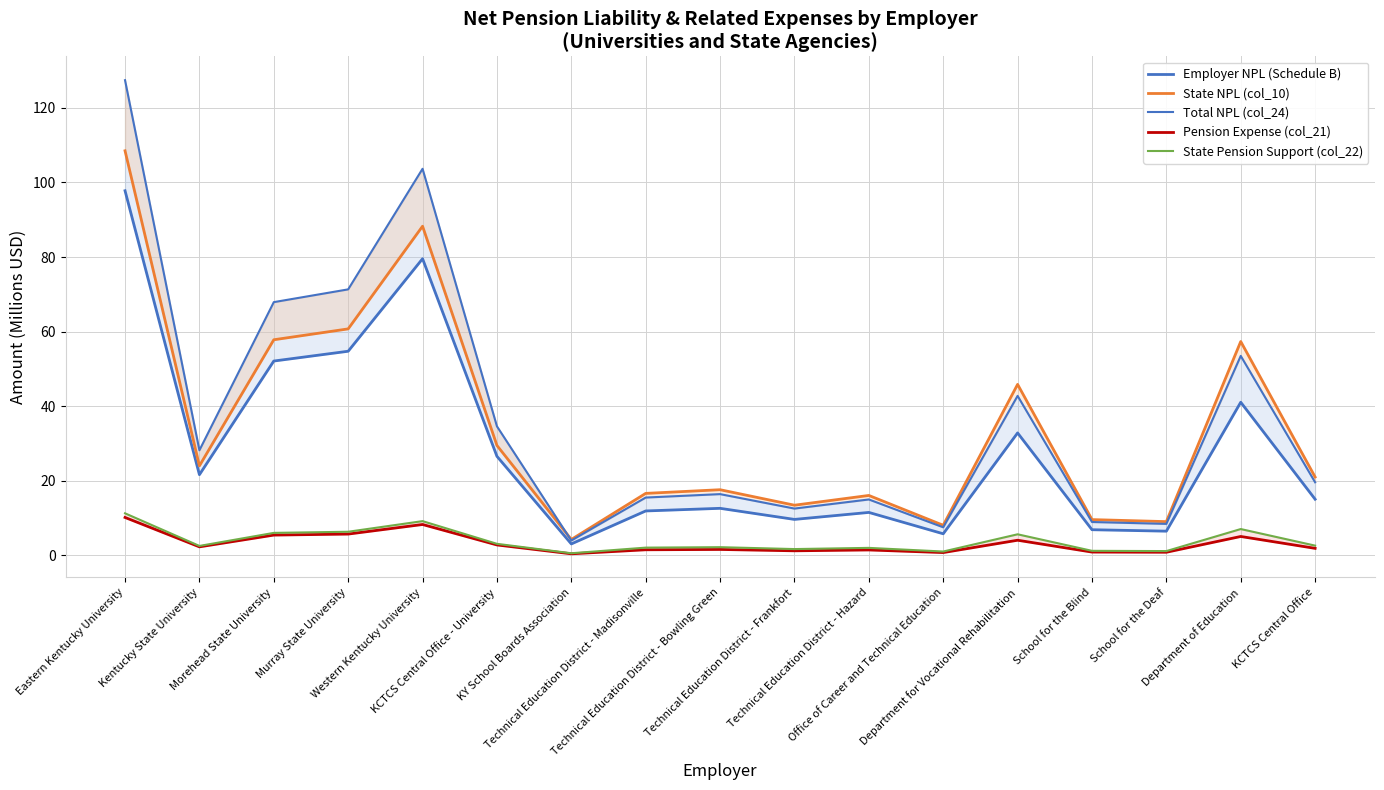

Rank the series at Department of Education from highest to lowest value.

State NPL (col_10), Total NPL (col_24), Employer NPL (Schedule B), State Pension Support (col_22), Pension Expense (col_21)